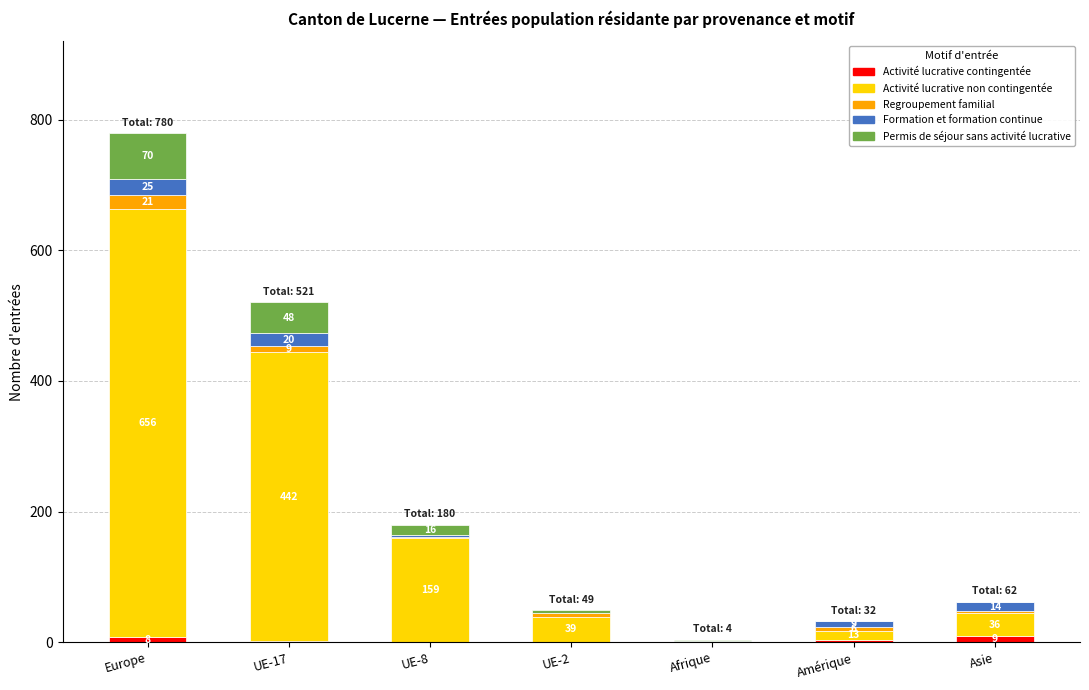

What is the total value across all series at UE-17?

521